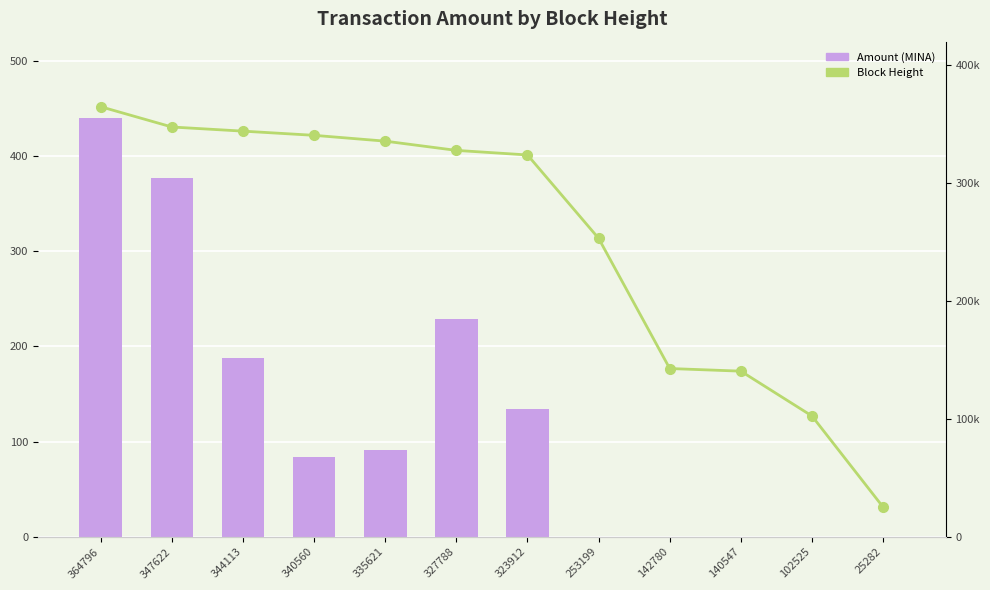

What is the difference between the maximum and minimum values in the Block Height series?

339514.0